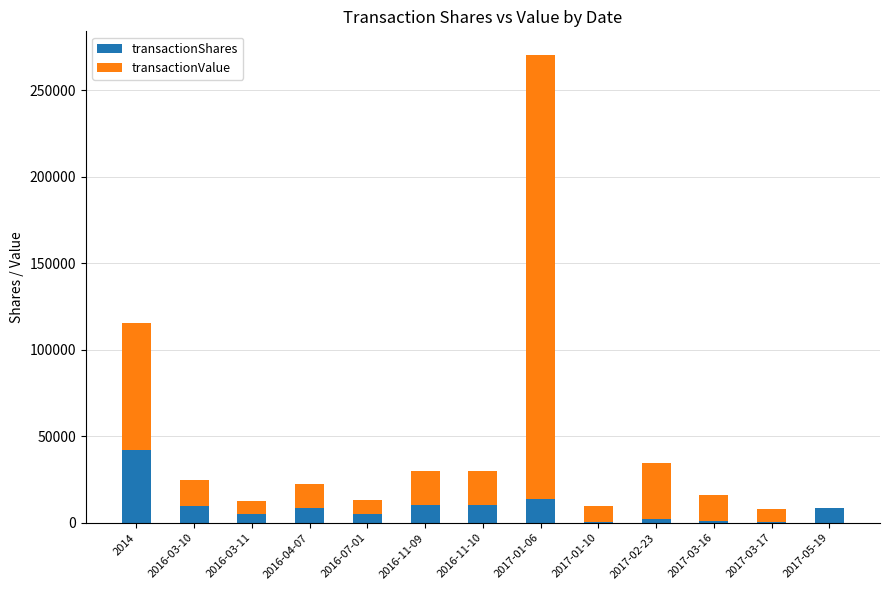

Does the chart contain stacked bars?

Yes